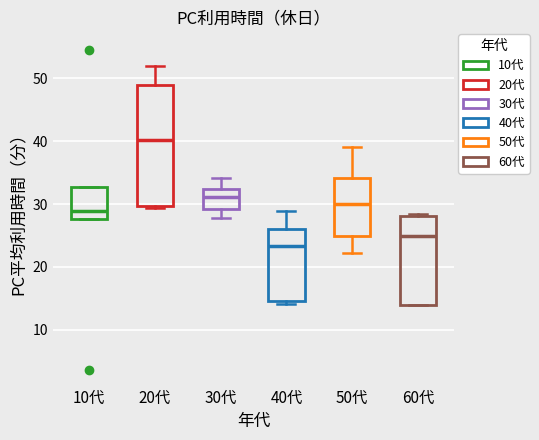

Where is the upper edge of the box for 60代 on the y-axis? The values are not printed on the chart, so give them approximately, as read against the axis.

28